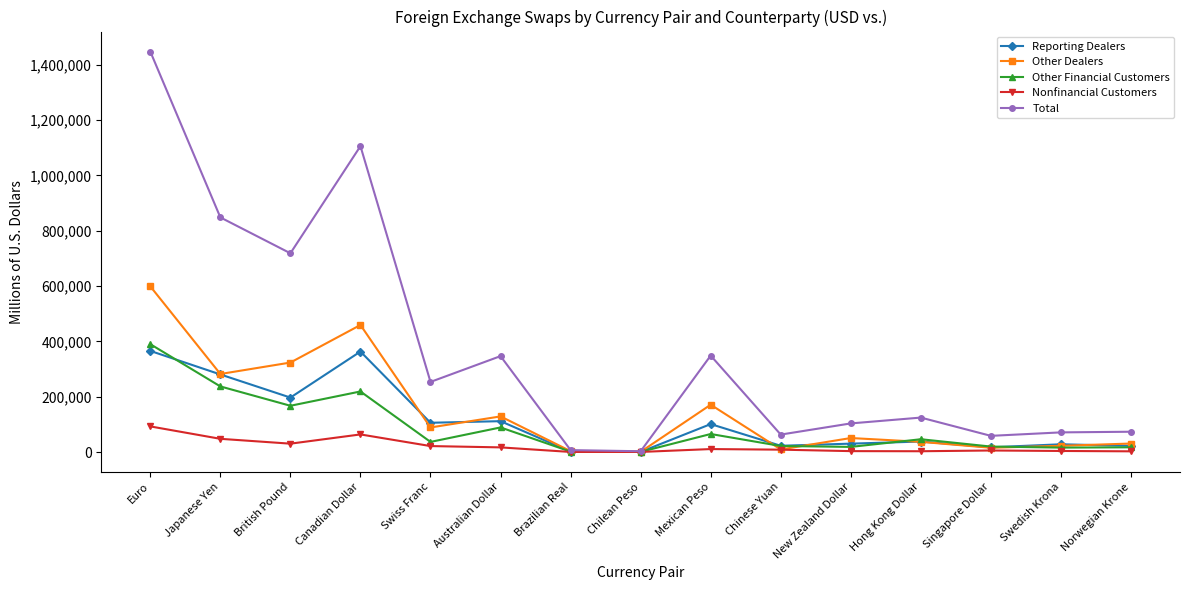

What is the label of the 14th point from the left?

Swedish Krona